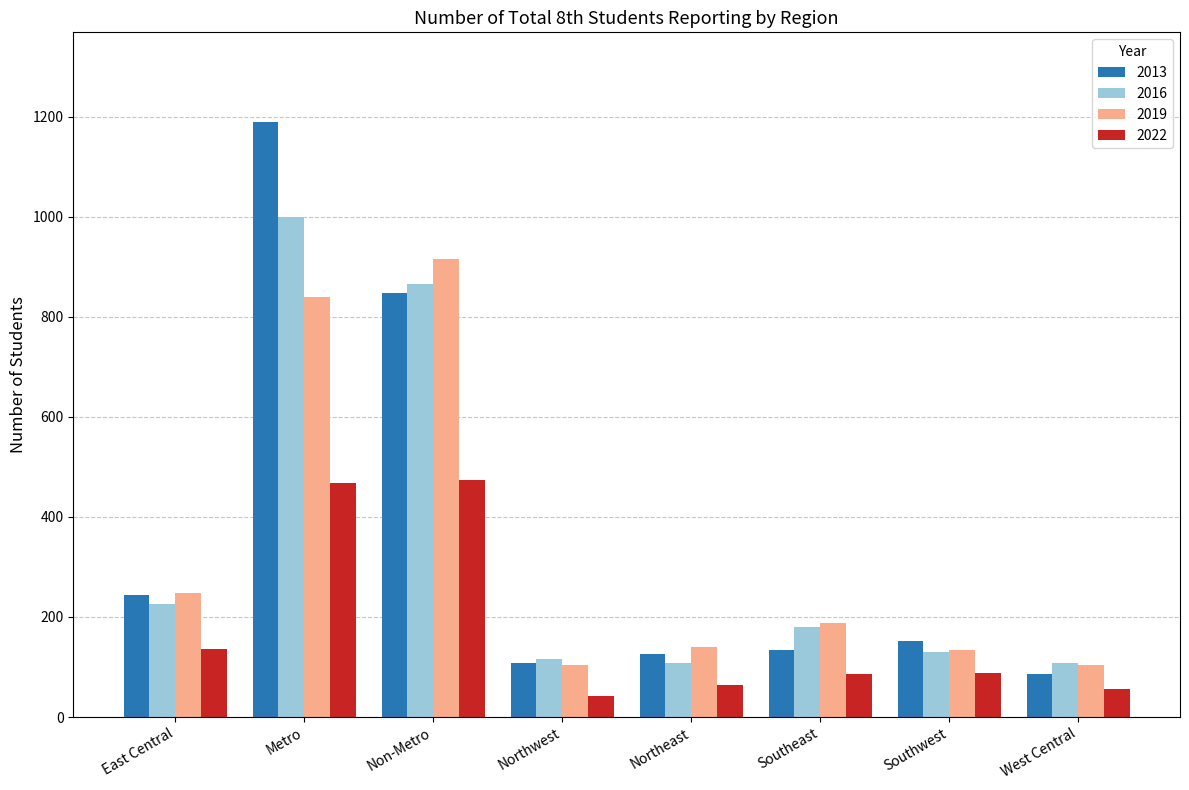

Between East Central and Metro, which series saw the biggest shift?

2013